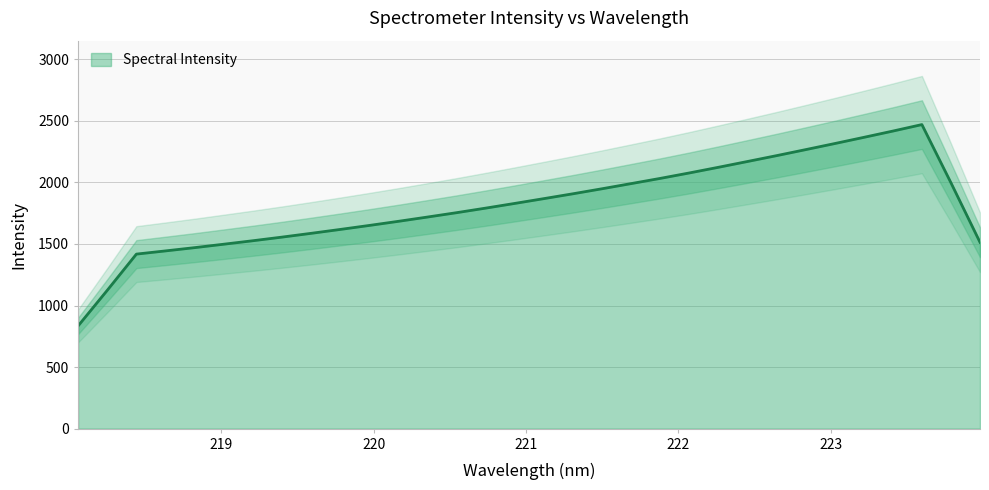

At which label is the value closest to 1971?

221.6902